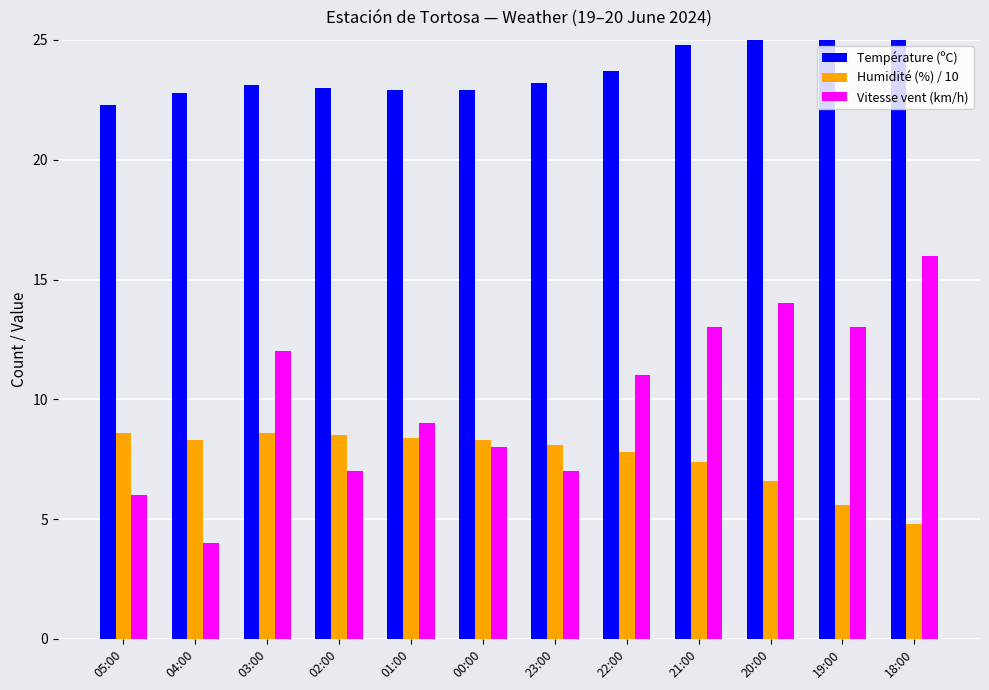

What is the approximate value of Vitesse vent (km/h) at 21:00?

13.0